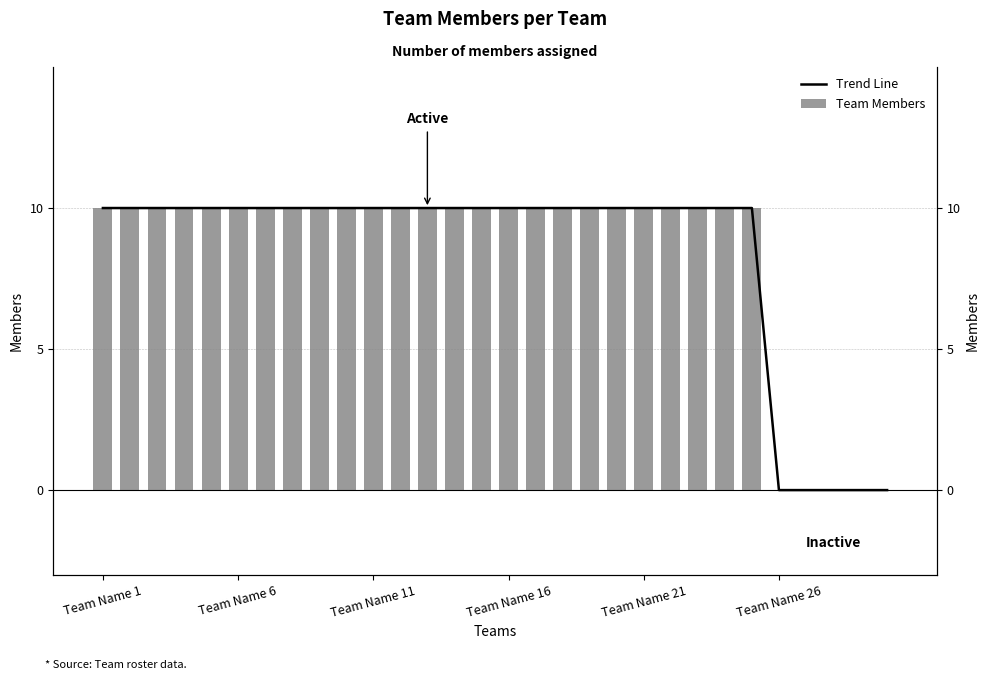

What is the difference between the maximum and minimum values in the Trend Line series?

10